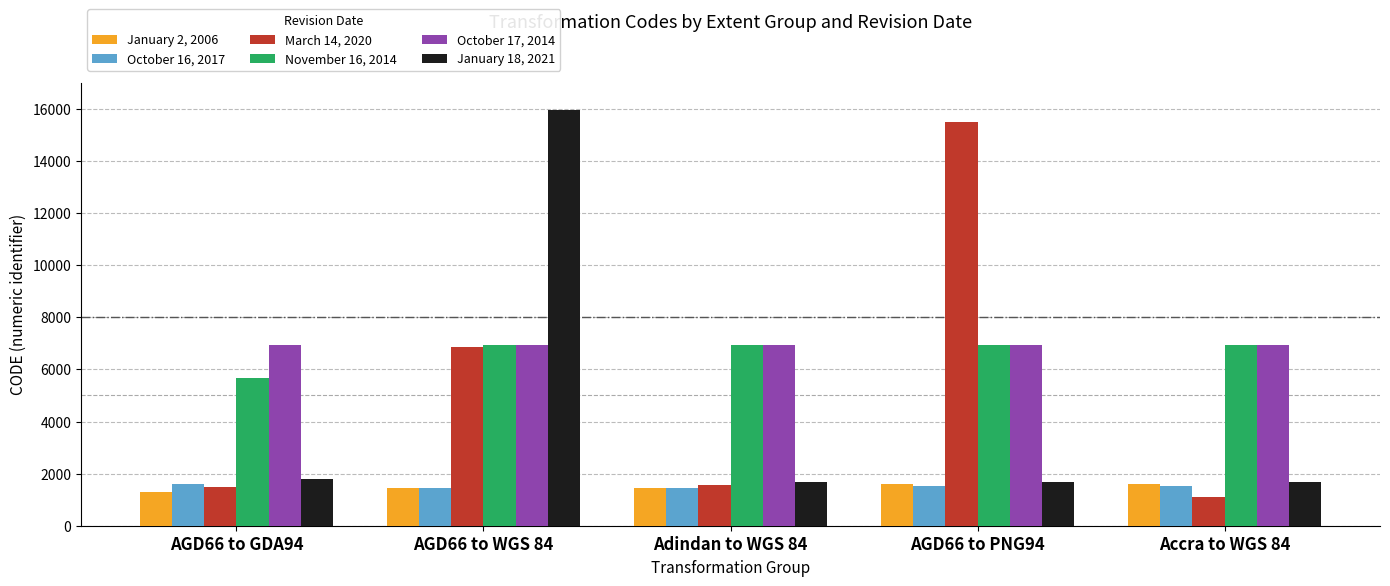

Which series changed the most between AGD66 to WGS 84 and Accra to WGS 84?

January 18, 2021